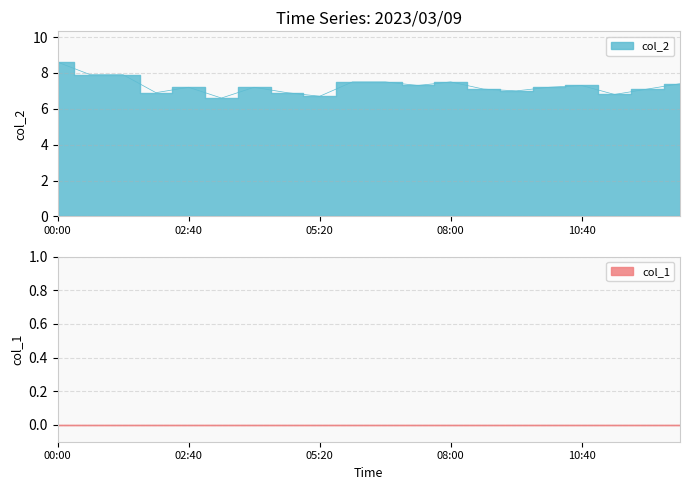

What is the difference between the maximum and second lowest values?

1.9